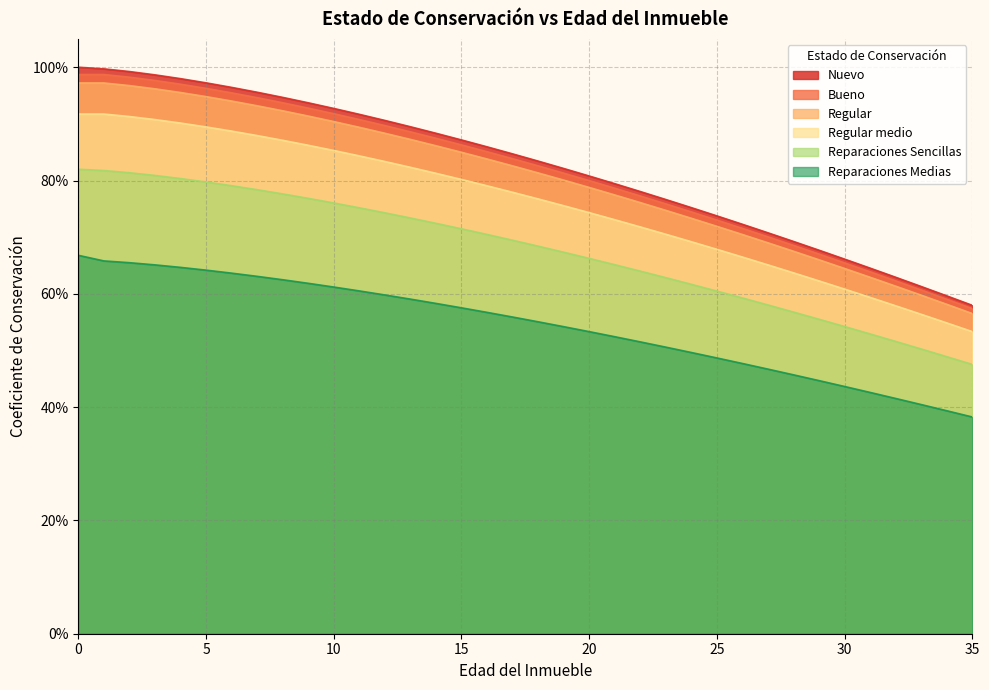

Which has a higher value, 17 or 15?

15